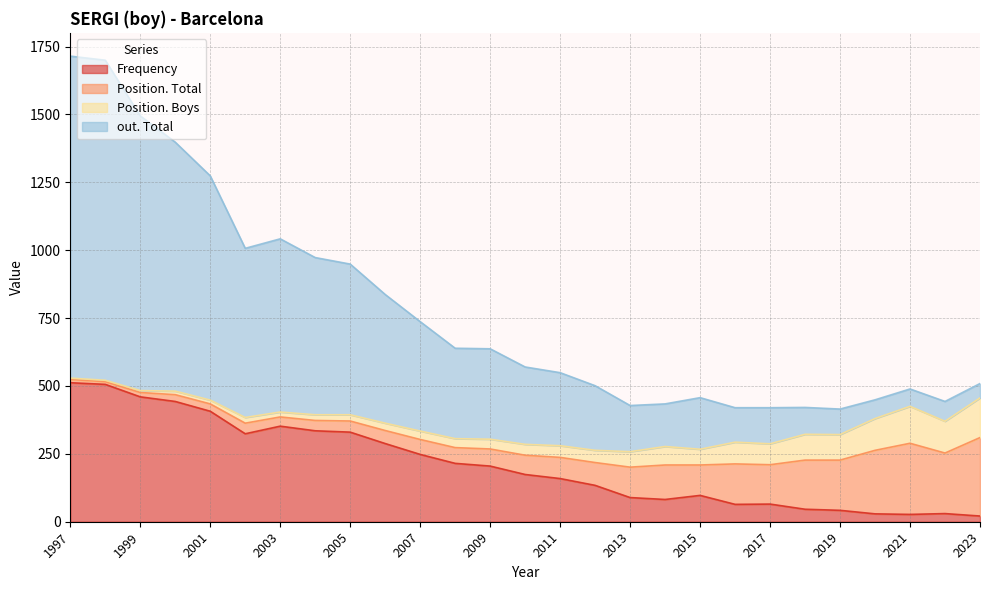

What is the difference between the maximum and minimum values in the out. Total series?

1133